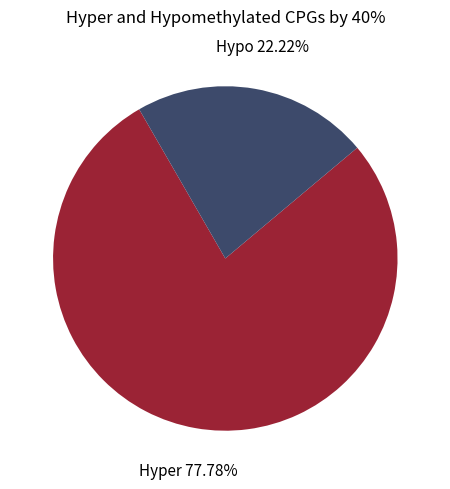

Which slice is the largest?

Hyper 77.78%